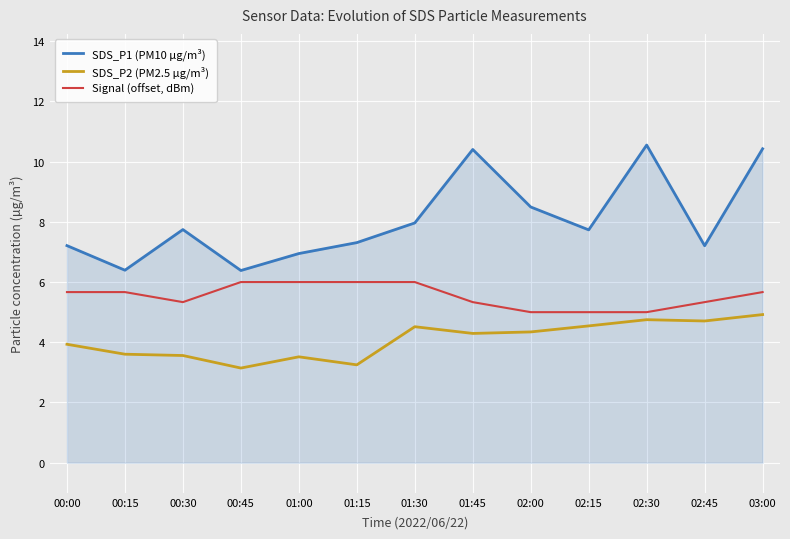

True or false: Signal (offset, dBm) and SDS_P2 (PM2.5 µg/m³) intersect in this chart.

False